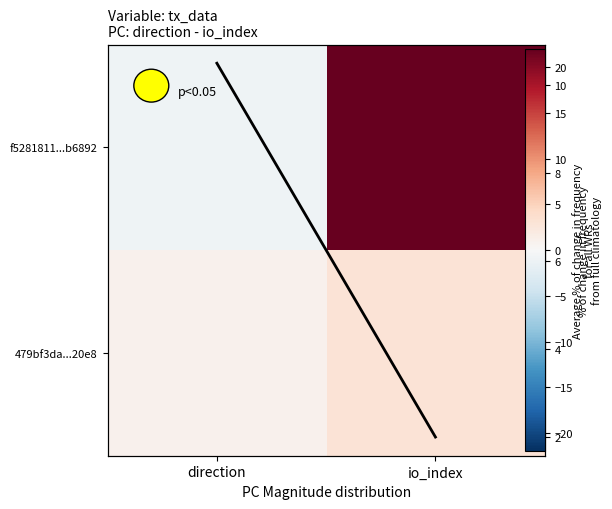

What is the difference between the highest and lowest values at direction?

11.5